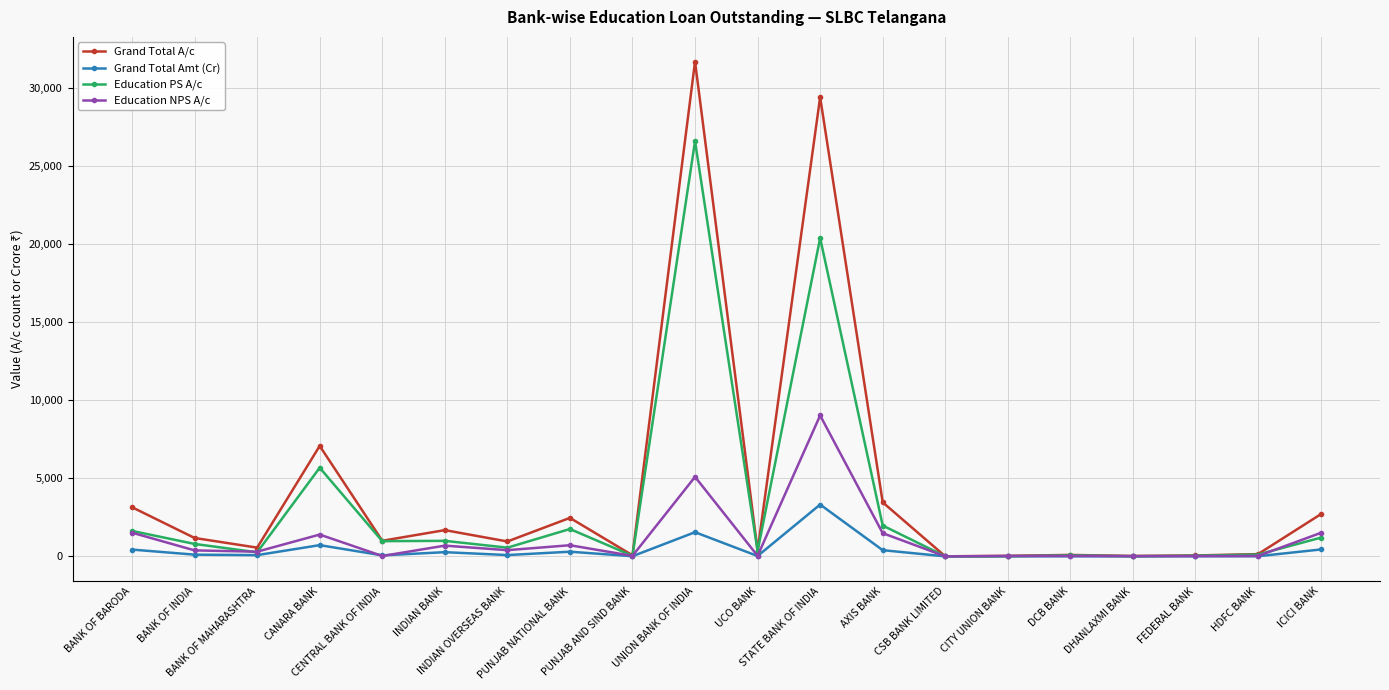

What are all the series names shown in the legend?

Grand Total A/c, Grand Total Amt (Cr), Education PS A/c, Education NPS A/c